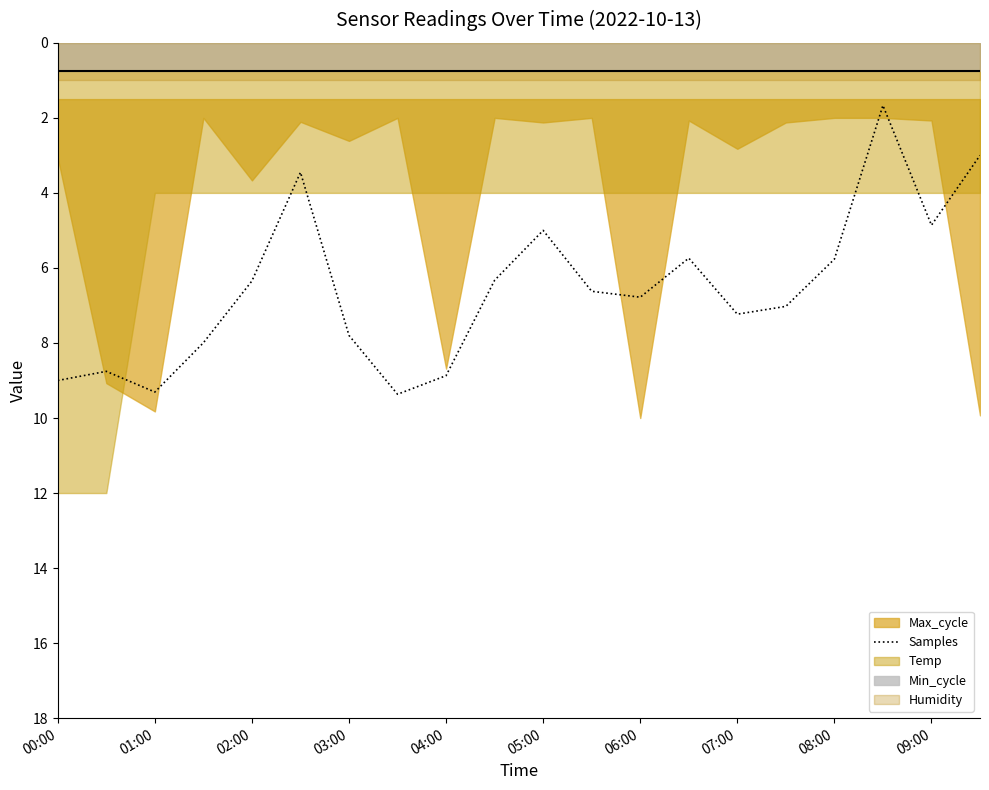

At which label does Samples first exceed 6?

00:00